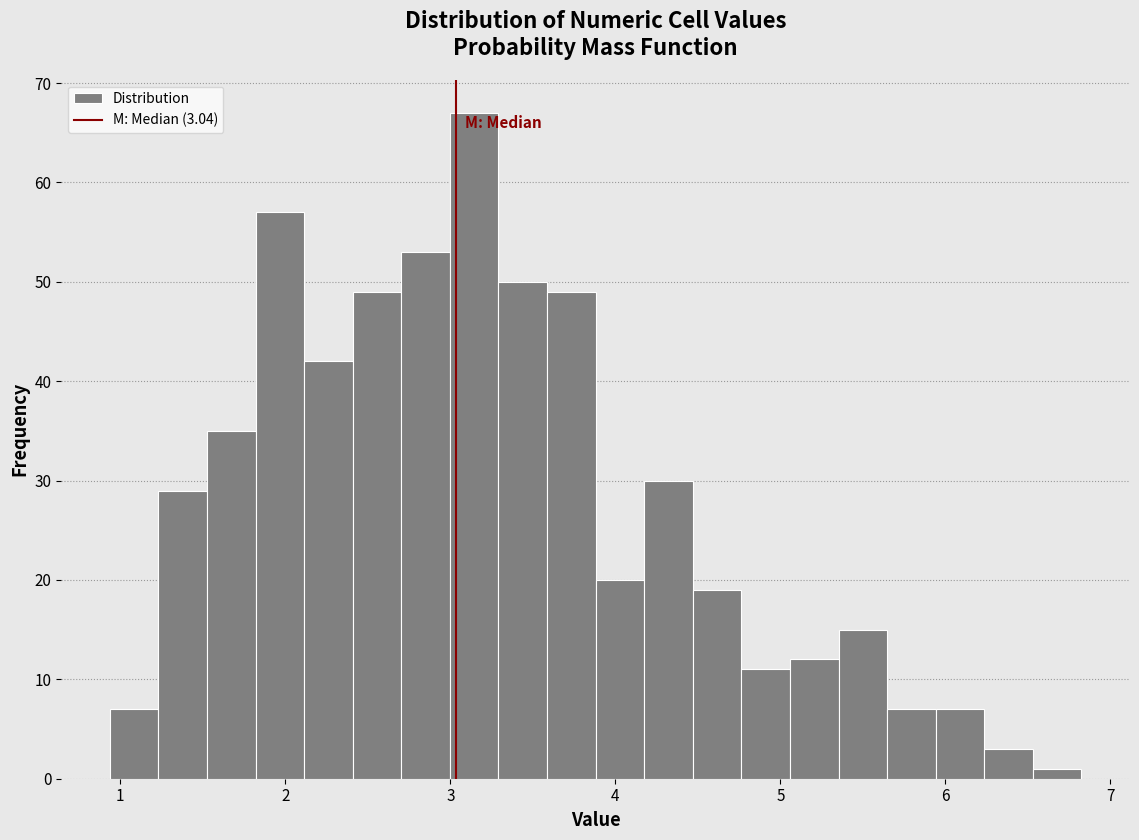

Read against the x-axis, roughly where is the centre of the tallest bar?

3.1